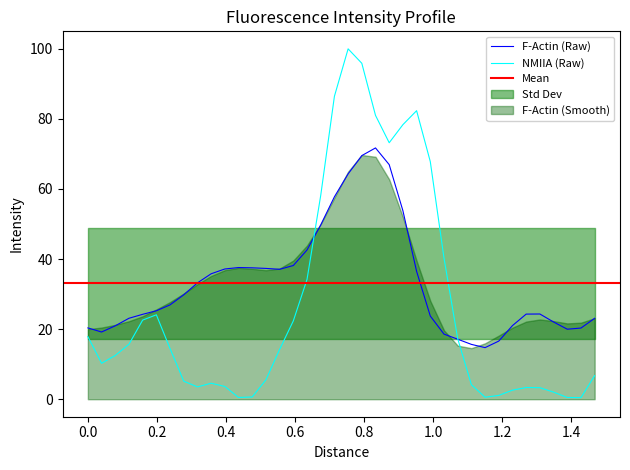

Between 25 and 31, which is larger?

31